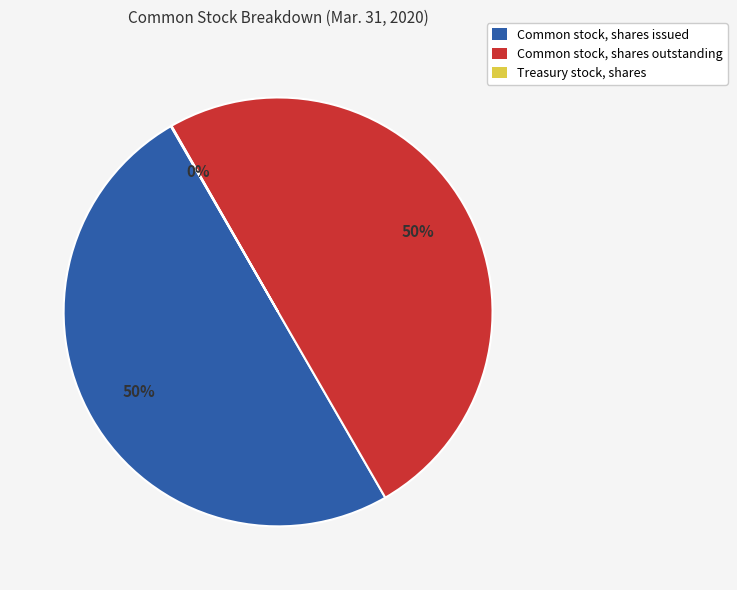

To the nearest percent, what is the average slice percentage?

33%